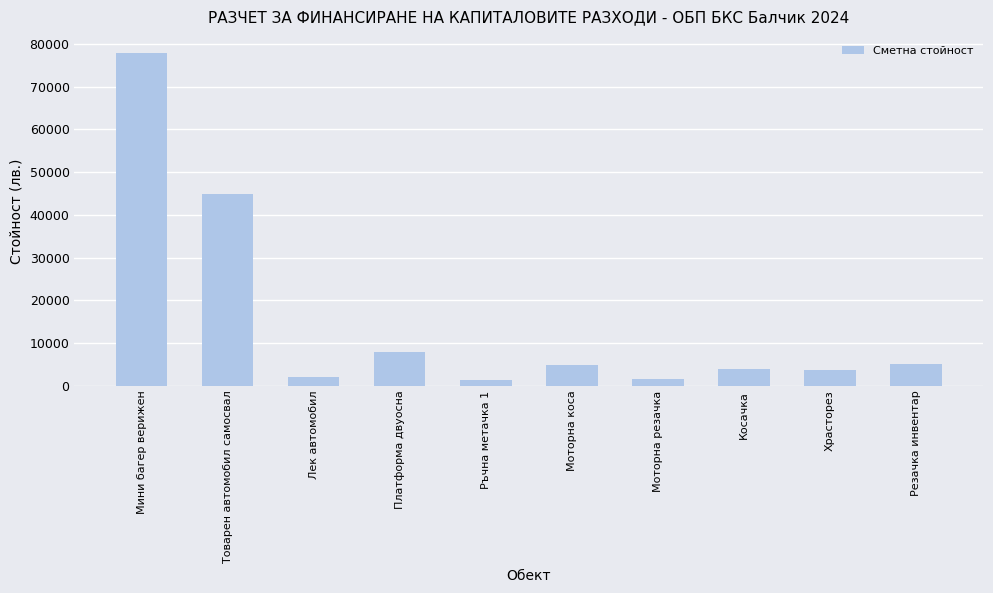

What is the difference between the values at Товарен автомобил самосвал and Мини багер верижен?

33000